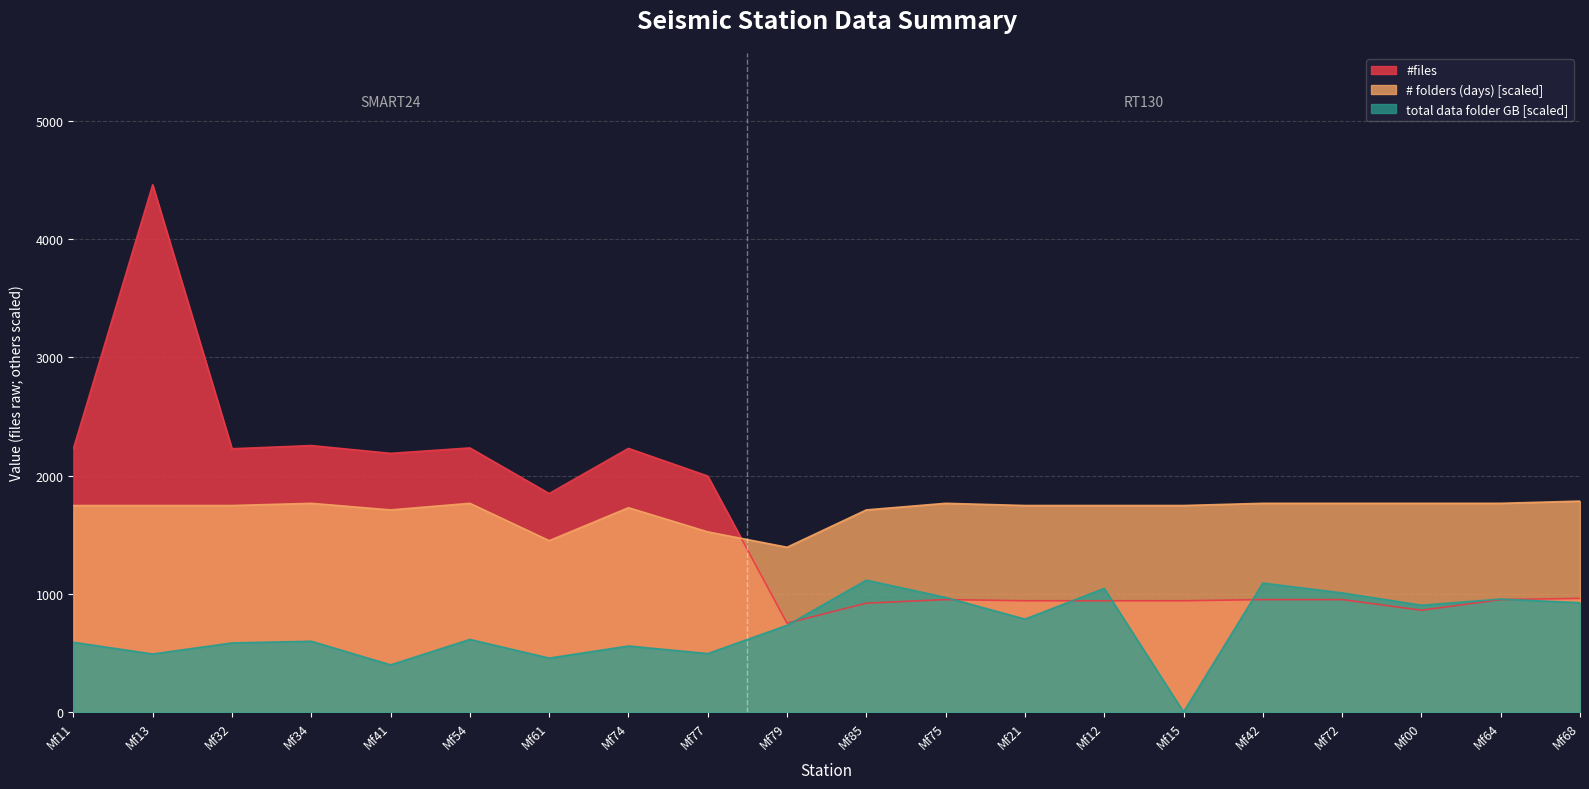

What is the sum of the total data folder (GB) values at Mf42 and Mf85?

2205.7